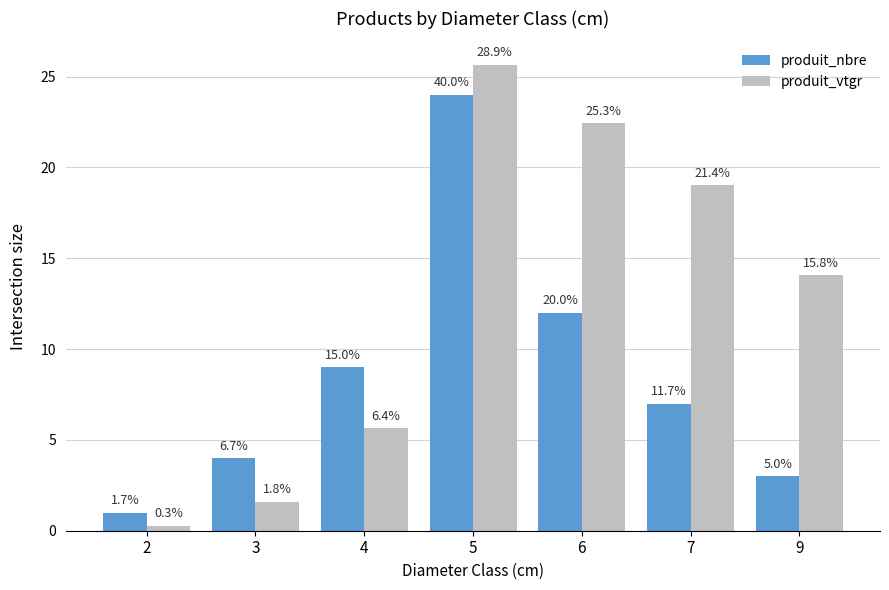

How many groups of bars are there?

7